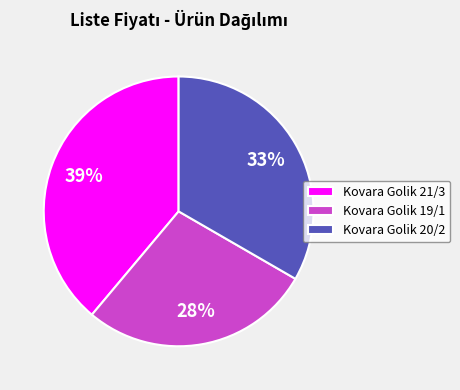

Does any single category account for the majority?

No